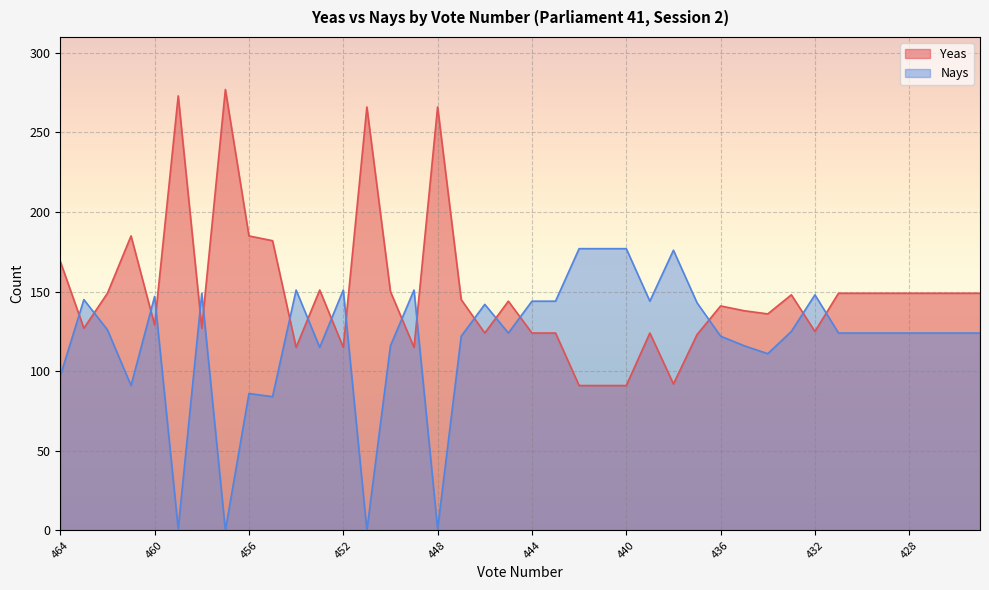

The Nays series shows 251 at 444. True or false?

False